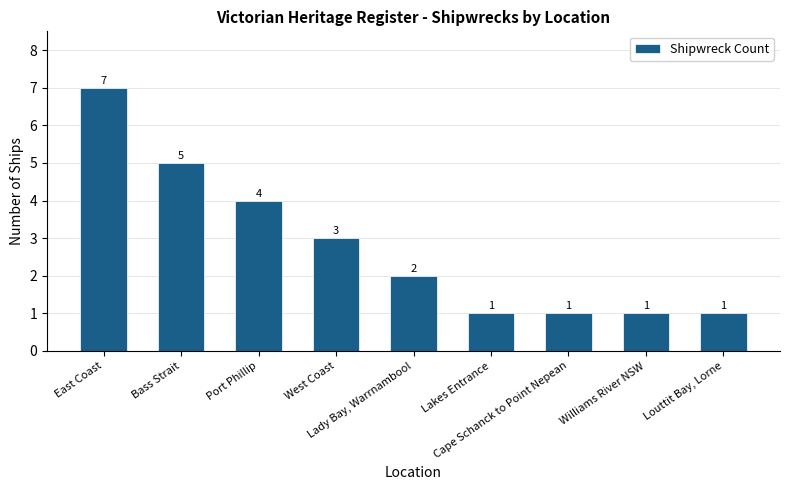

Where does the data first go above 2?

East Coast